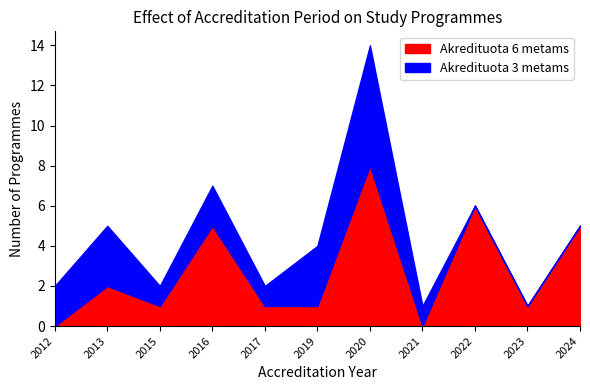

Reading left to right, extract all data points from this chart.

Akredituota 6 metams: 2012=0	2013=2	2015=1	2016=5	2017=1	2019=1	2020=8	2021=0	2022=6	2023=1	2024=5
Akredituota 3 metams: 2012=2	2013=3	2015=1	2016=2	2017=1	2019=3	2020=6	2021=1	2022=0	2023=0	2024=0